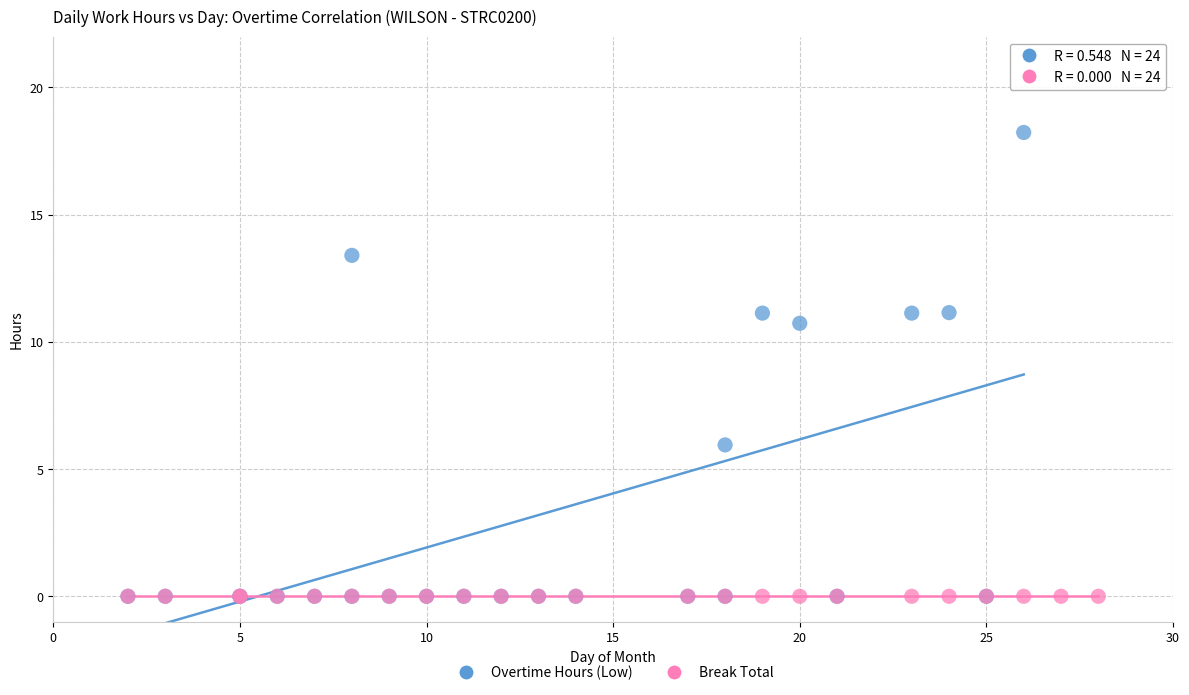

What are all the series names shown in the legend?

Overtime Hours (Low), Break Total